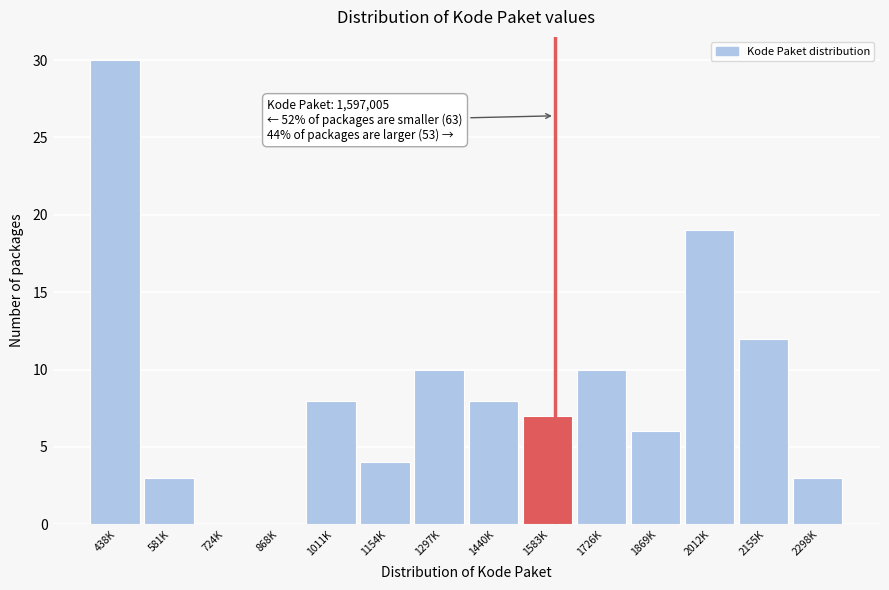

Reading left to right, extract all data points from this chart.

438K=30	581K=3	724K=0	868K=0	1011K=8	1154K=4	1297K=10	1440K=8	1583K=7	1726K=10	1869K=6	2012K=19	2155K=12	2298K=3